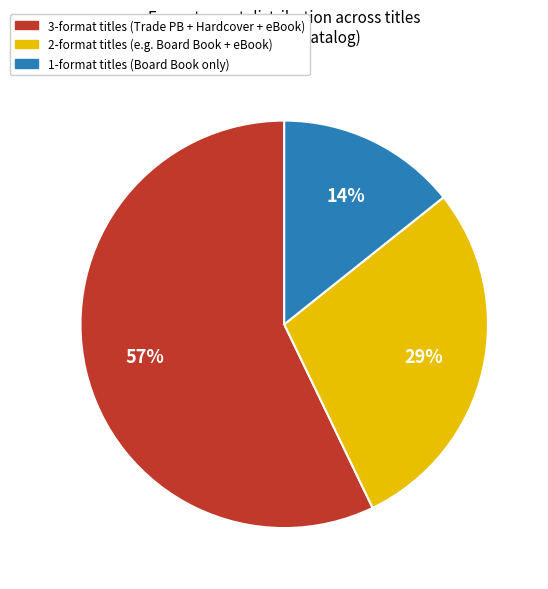

Does any single category account for the majority?

Yes